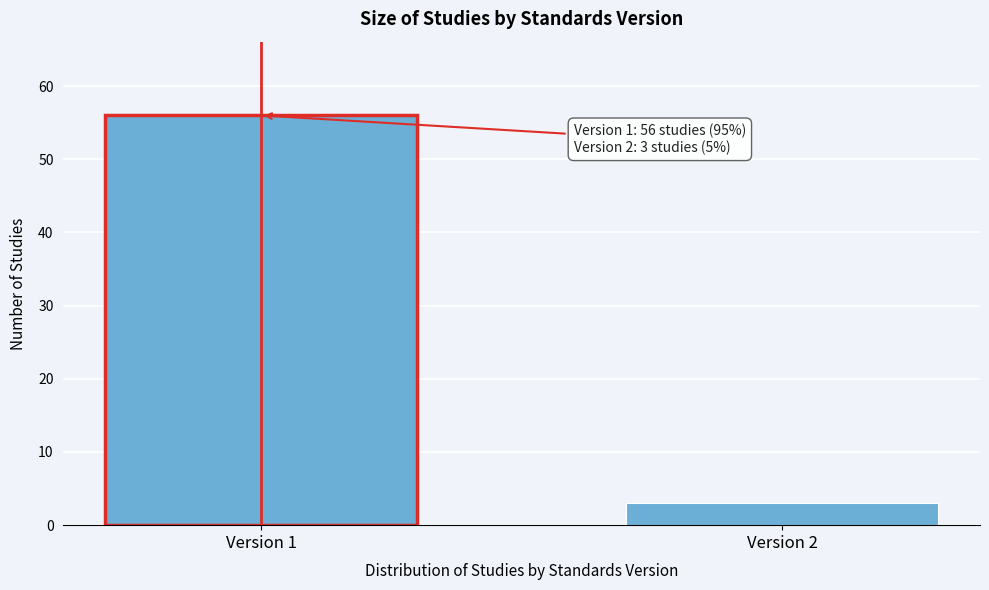

Reading left to right, extract all data points from this chart.

Version 1=56	Version 2=3